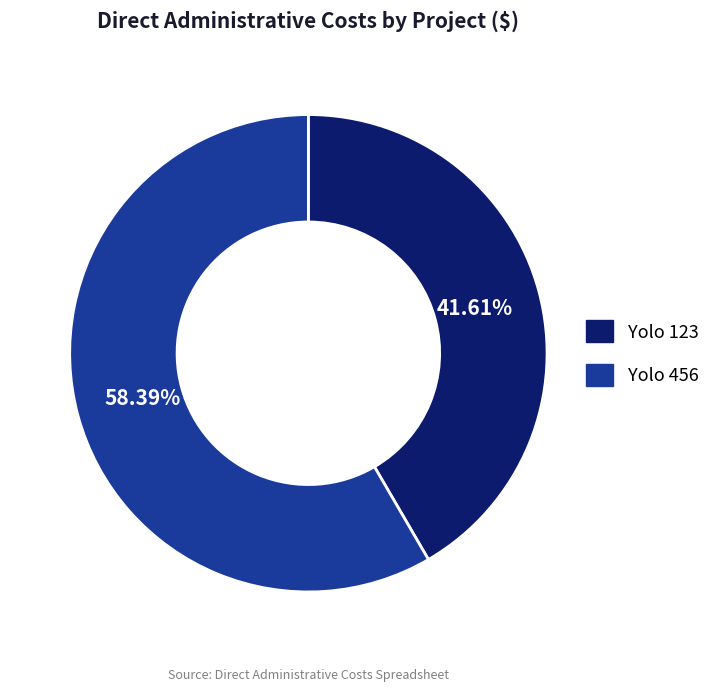

To the nearest percent, what portion does Yolo 123 represent?

42%